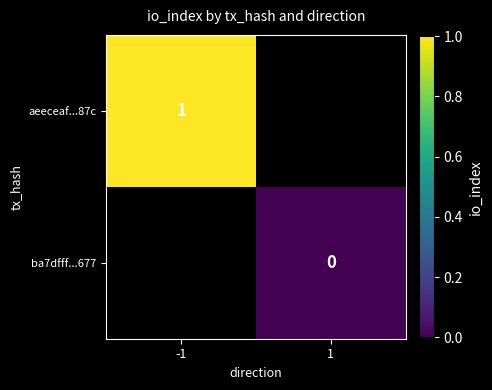

The aeeceaf...87c series shows 1 at -1. True or false?

True